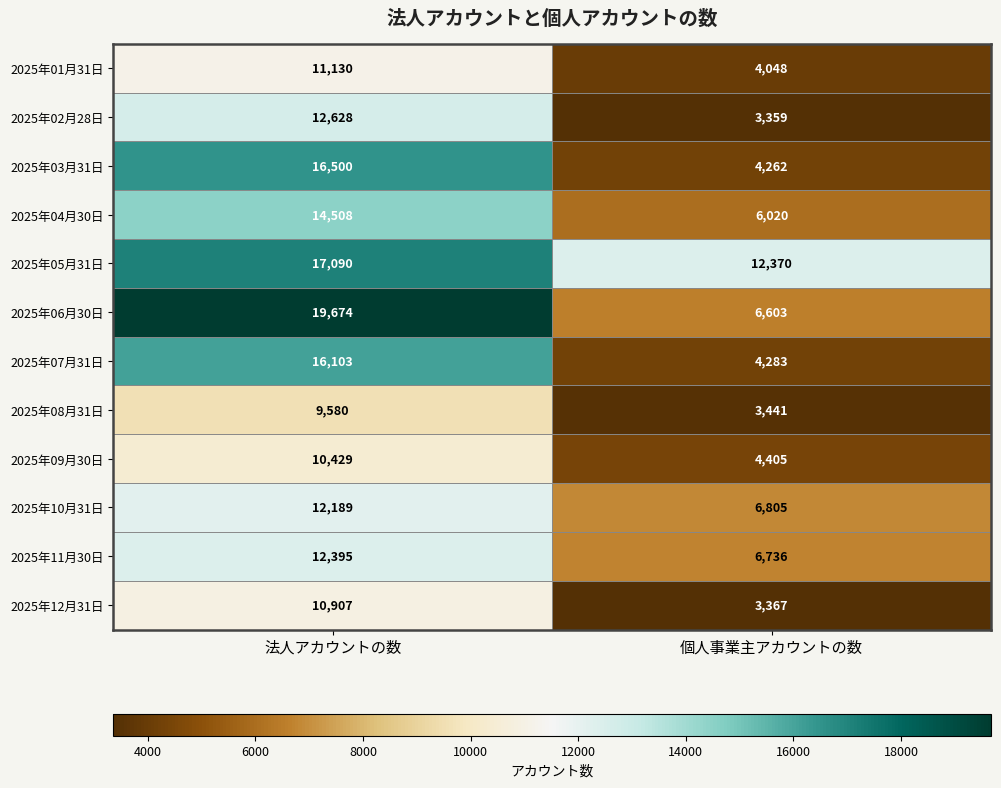

What is the sum of the 2025年12月31日 values at 法人アカウントの数 and 個人事業主アカウントの数?

14274